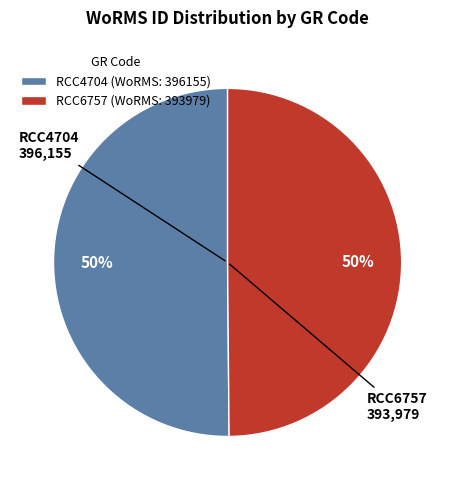

True or false: RCC4704 accounts for 40% of the total.

False